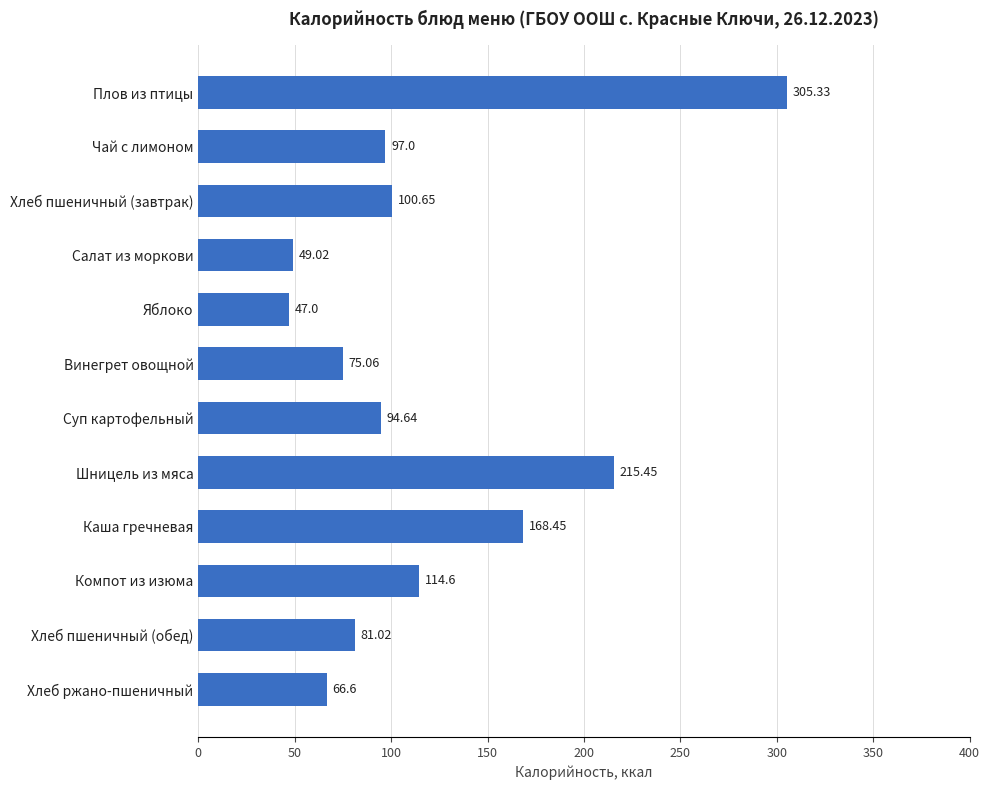

What is the sum of all values?

1414.8